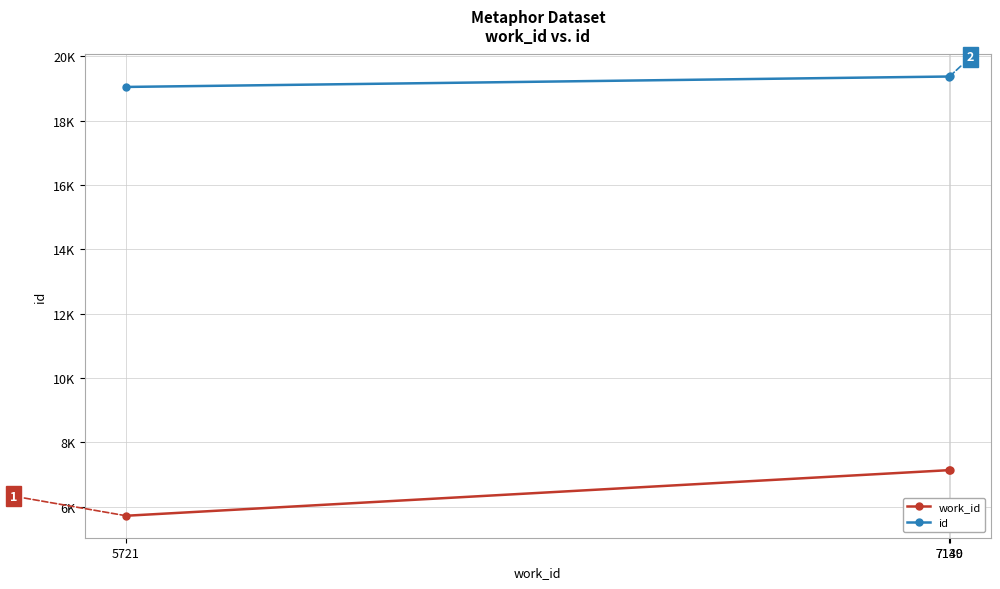

What are all the series names shown in the legend?

work_id, id